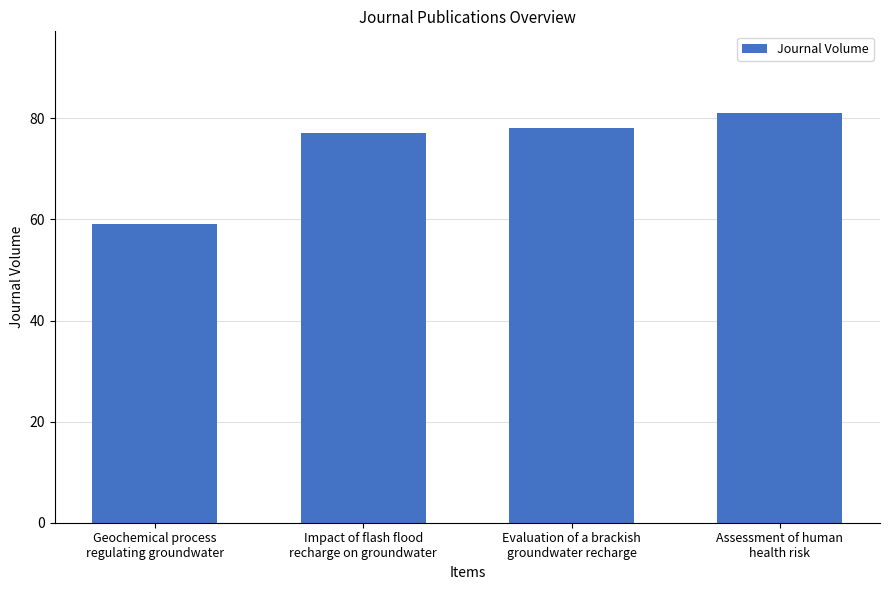

What is the average value?

74